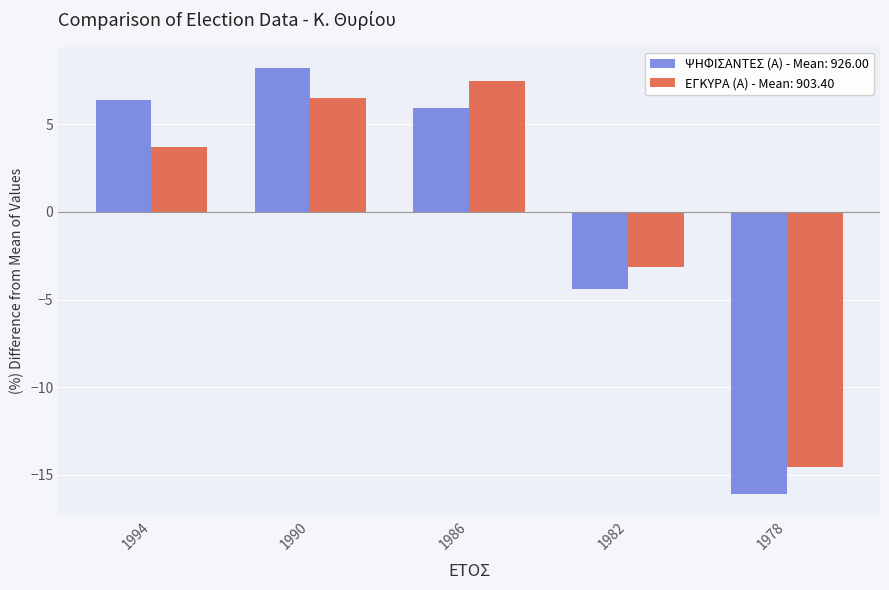

What is the difference between the highest and lowest values at 1982?

1.3